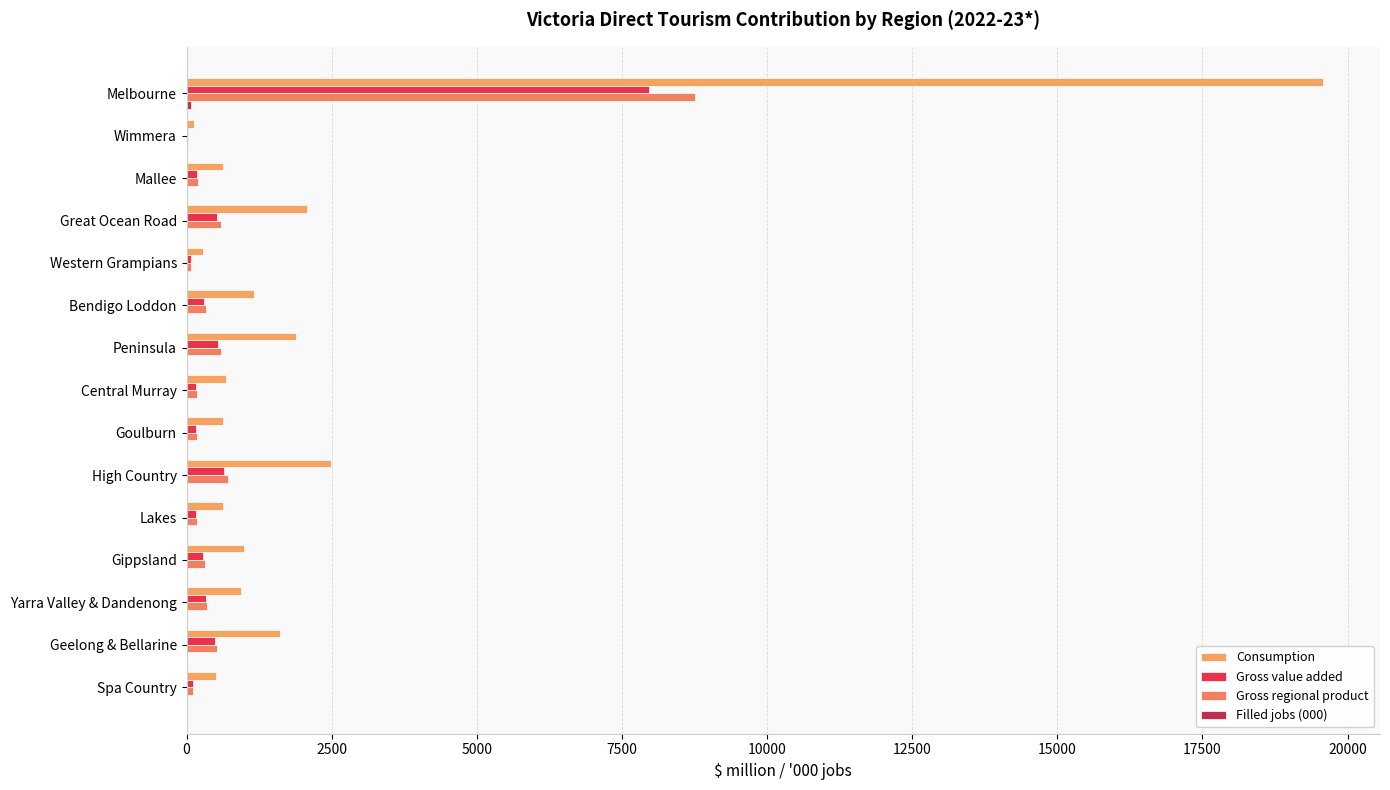

Reading left to right, extract all data points from this chart.

Consumption: 19579.7	122.7	622.6	2078.4	274.8	1169.7	1883.8	680.1	619.0	2484.8	618.9	982.0	941.0	1612.3	506.2
Gross value added: 7967.6	21.4	178.4	528.2	74.0	305.6	542.3	163.4	170.2	637.1	160.7	290.1	328.2	480.7	106.5
Gross regional product: 8756.7	24.2	199.2	591.0	81.8	332.9	596.0	182.5	184.6	713.0	180.7	319.0	356.0	524.9	118.3
Filled jobs (000): 78.8	0.7	3.3	9.6	1.5	5.2	8.9	3.8	3.2	12.0	3.7	4.7	5.8	7.6	3.3